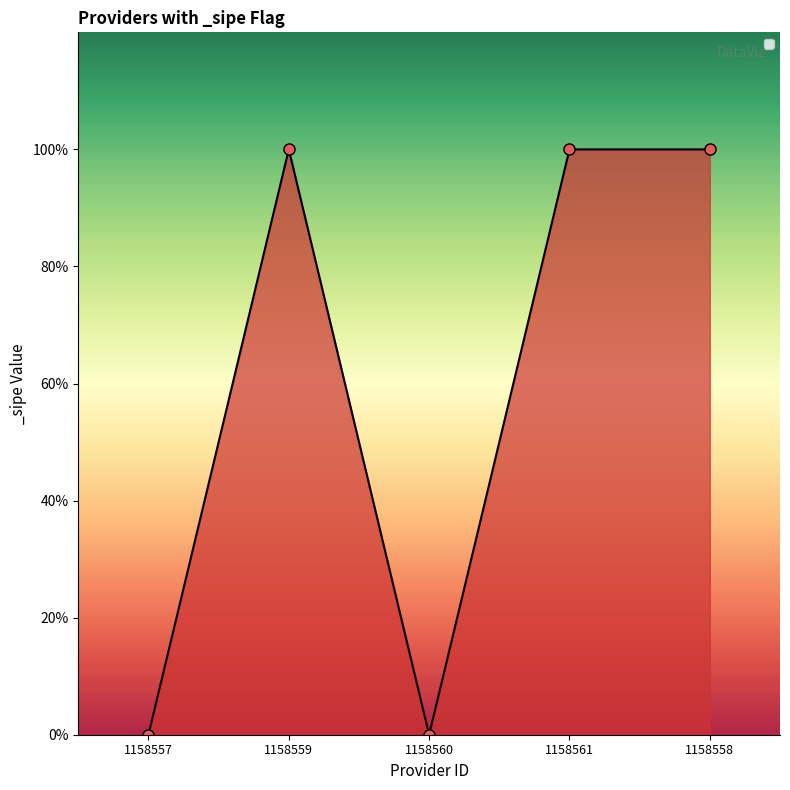

At which category does the chart reach its peak across all series?

1158559